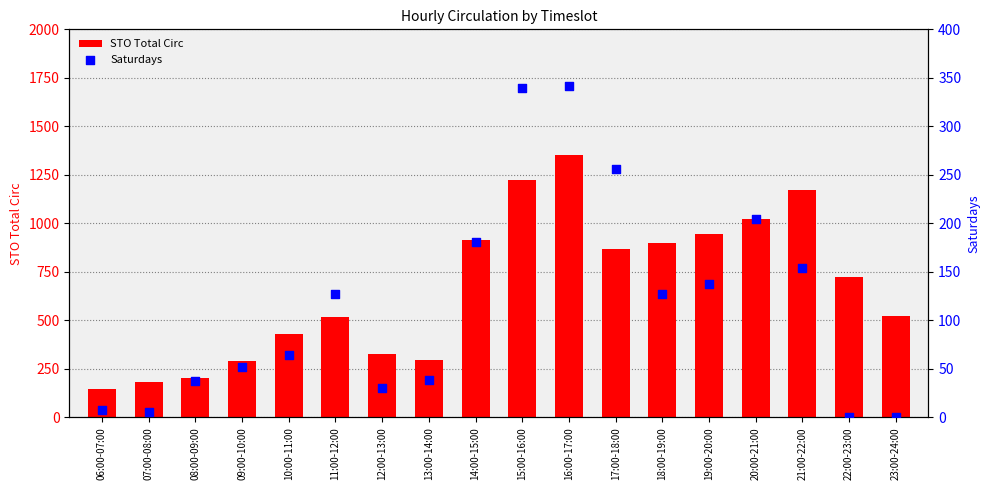

Which series has the widest spread of Y values?

STO Total Circ